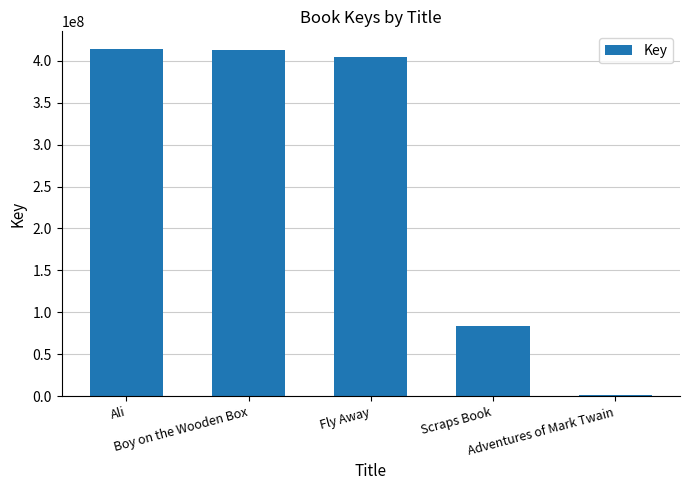

At which label does the data first exceed 403910348?

Ali